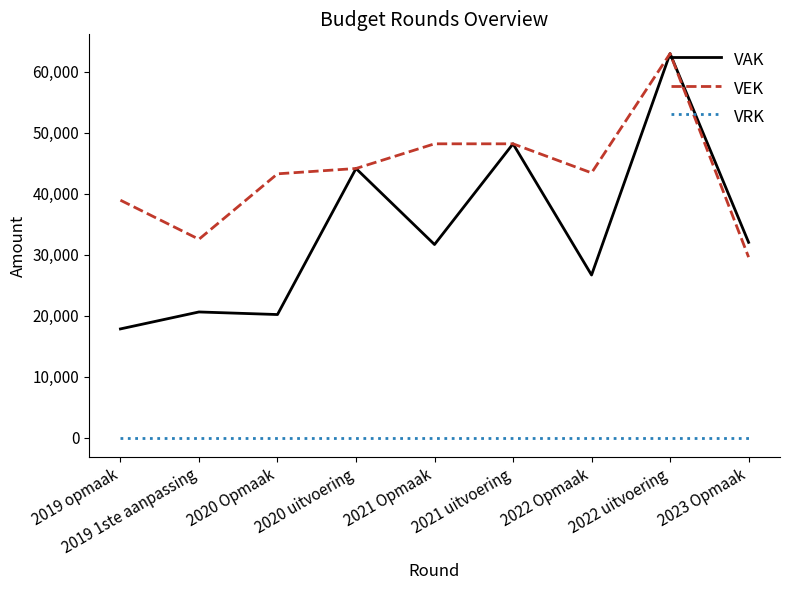

What are all the series names shown in the legend?

VAK, VEK, VRK